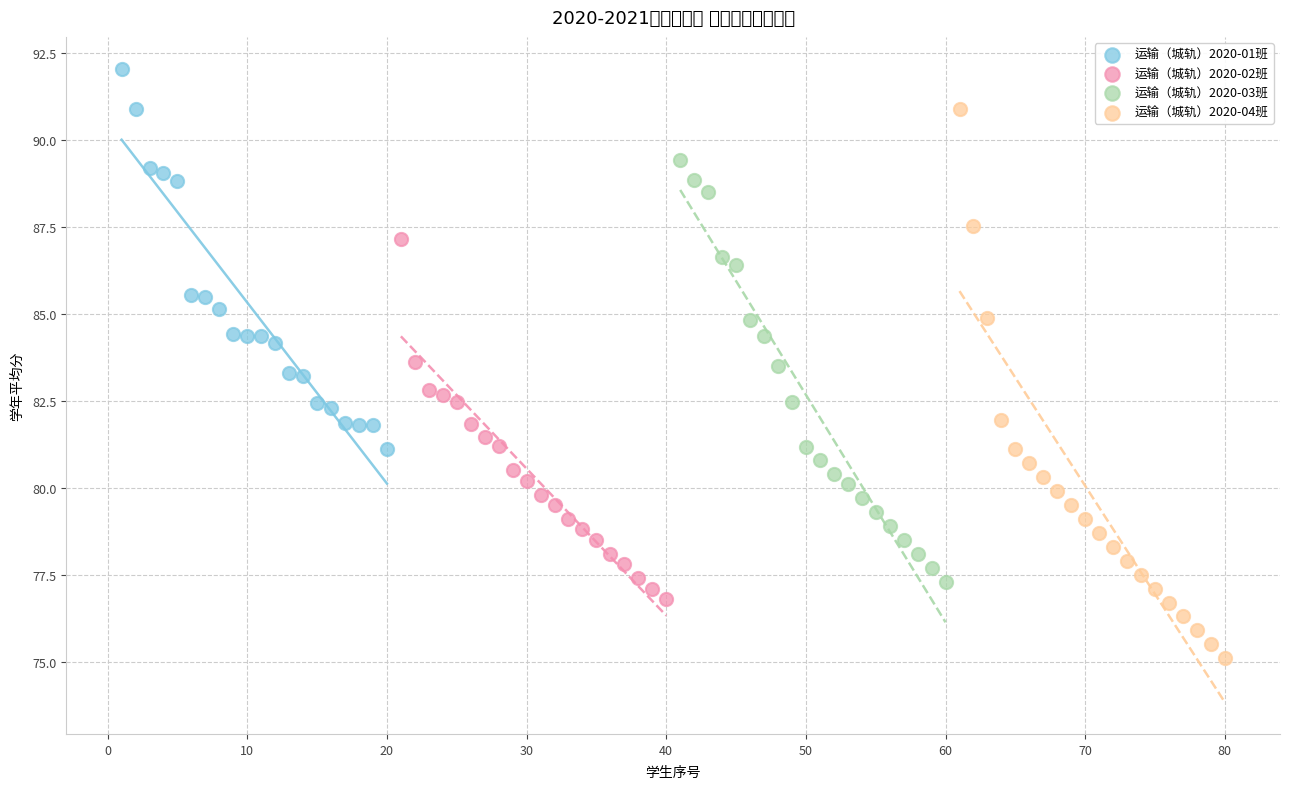

Which series has the largest Y range (max minus min)?

运输（城轨）2020-04班